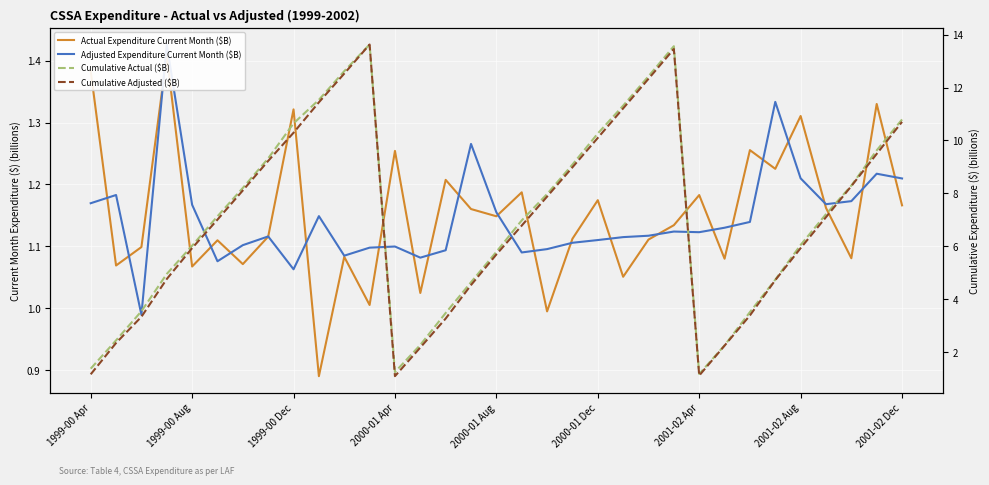

What is the maximum value for Actual Expenditure Current Month ($B)?

1.4